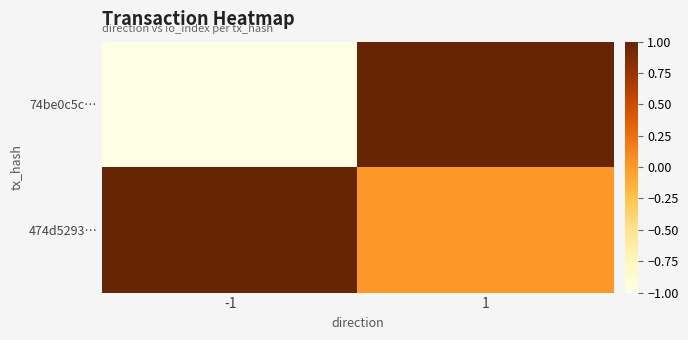

Reading left to right, extract all data points from this chart.

74be0c5c…: -1=-1	1=1
474d5293…: -1=1	1=0